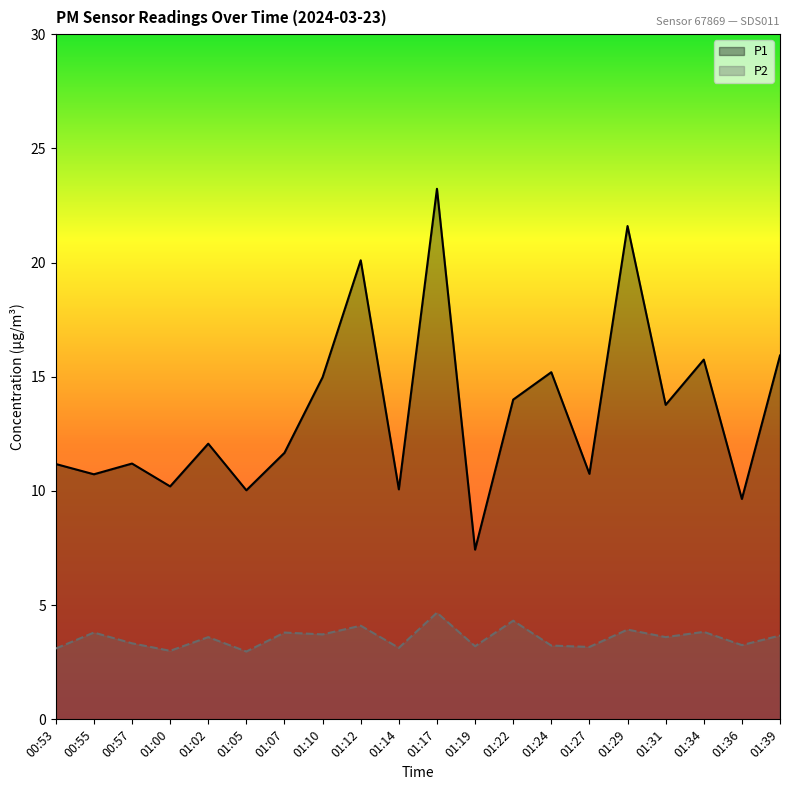

True or false: P1 and P2 intersect in this chart.

False